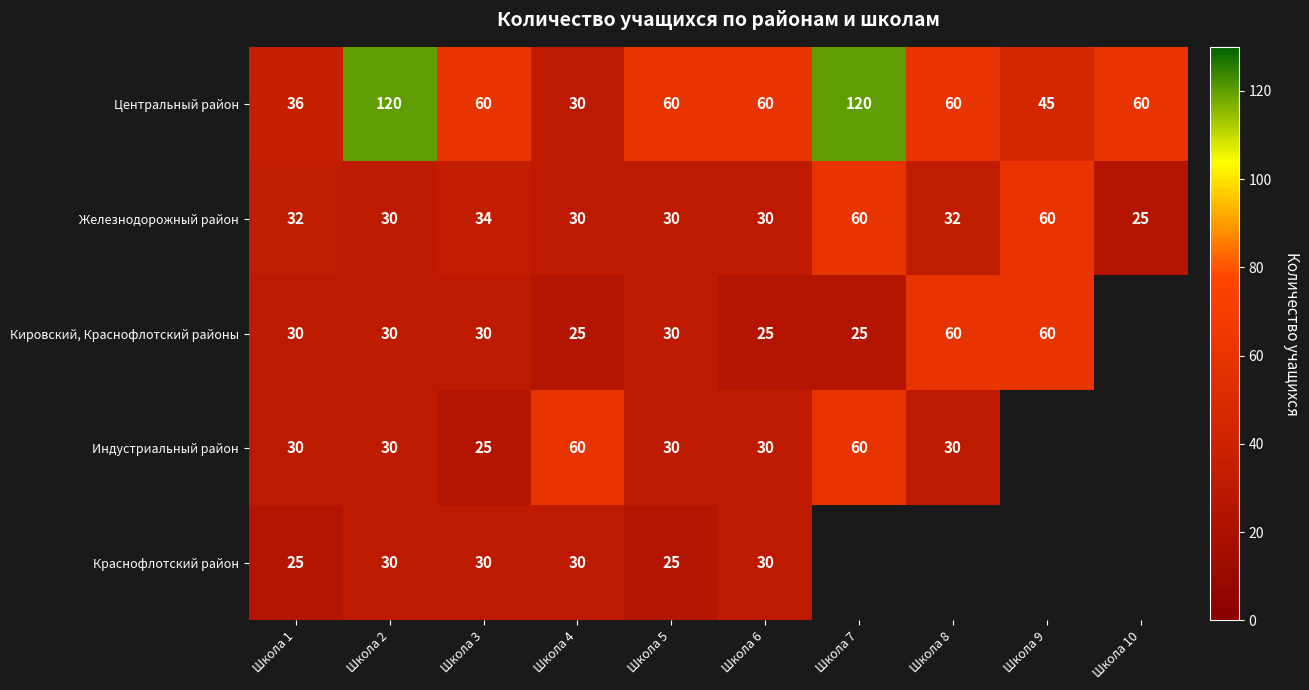

How many values in the Железнодорожный район series are below 32?

5